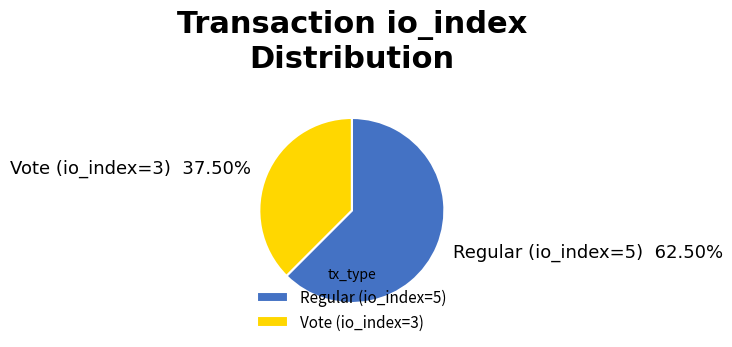

True or false: Regular (io_index=5) accounts for 72% of the total.

False